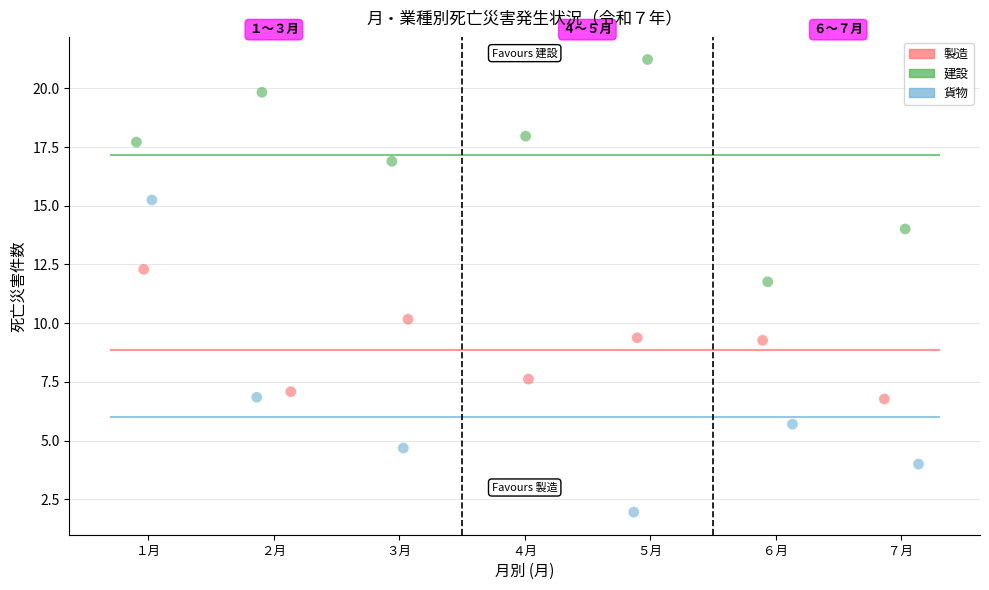

Which series has the widest spread of Y values?

貨物